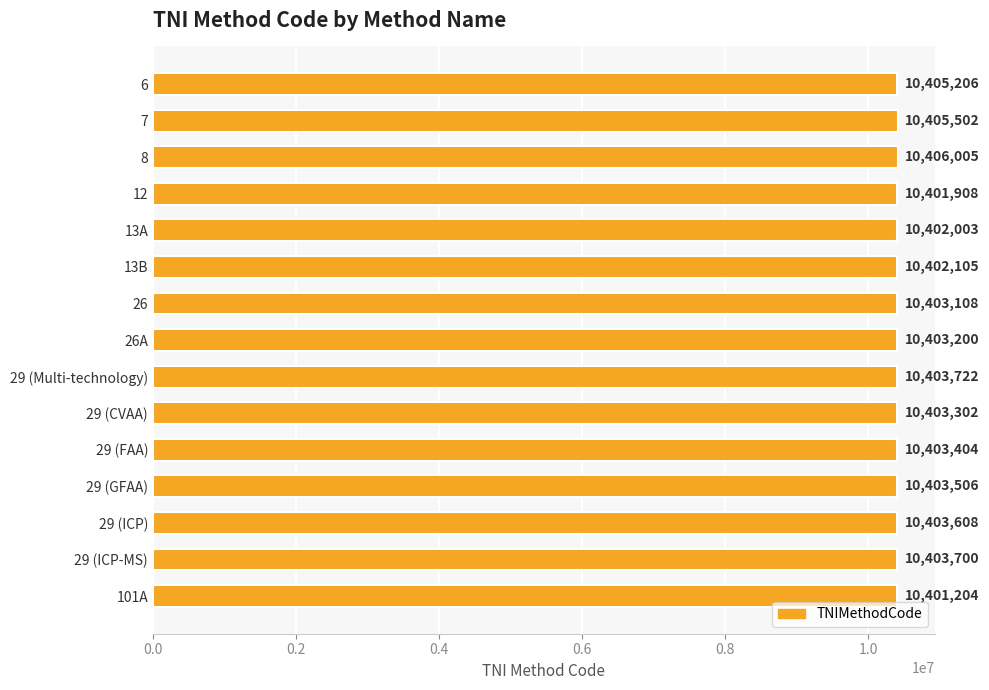

The chart shows a value of 10405502 at 7. True or false?

True